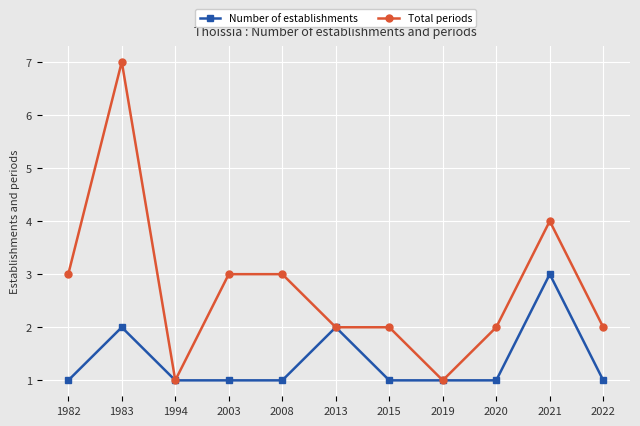

Is it true that Total periods equals 1 at 2003?

False